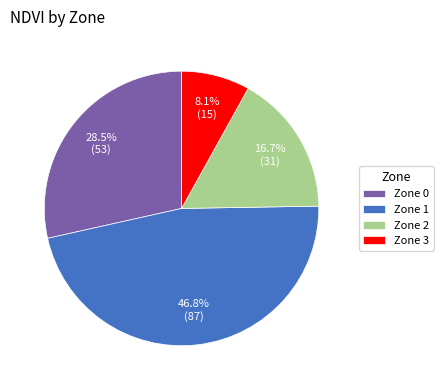

How many slices are in this pie chart?

4